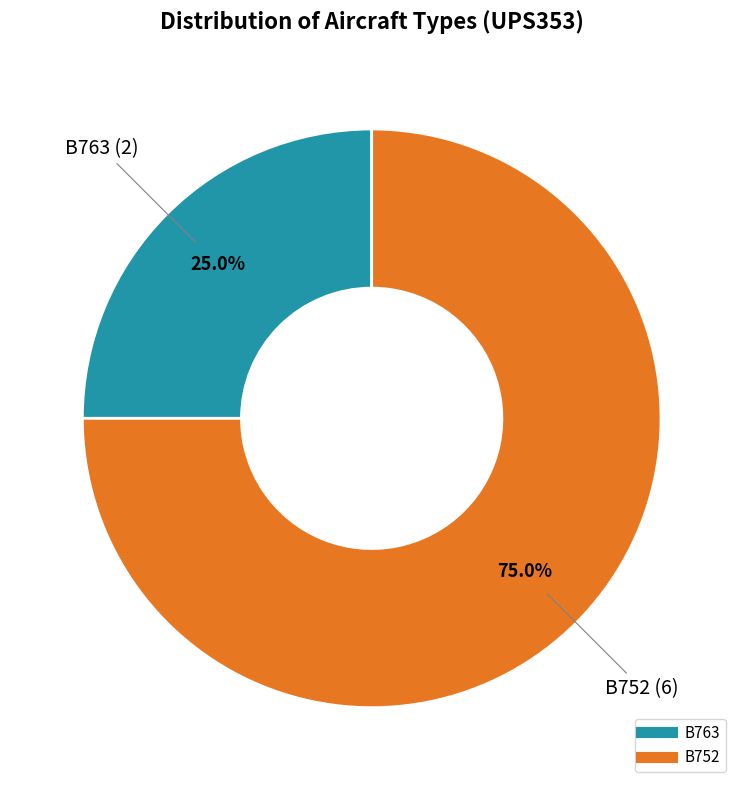

How many slices are in this pie chart?

2